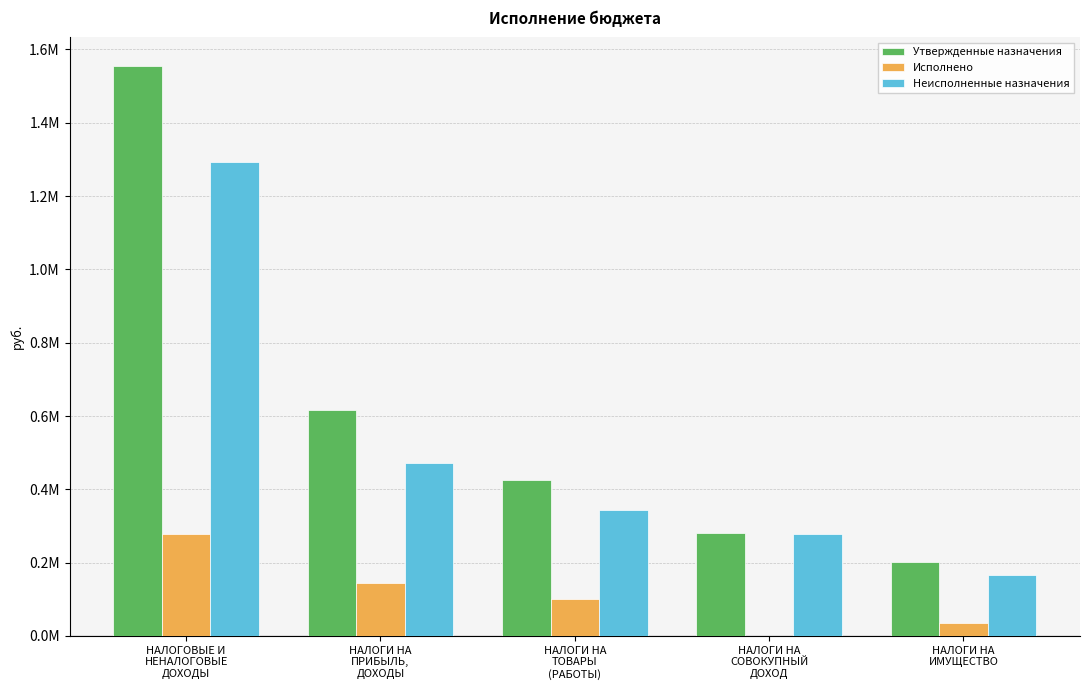

Rank the series by their average value, from highest to lowest.

Утвержденные назначения, Неисполненные назначения, Исполнено